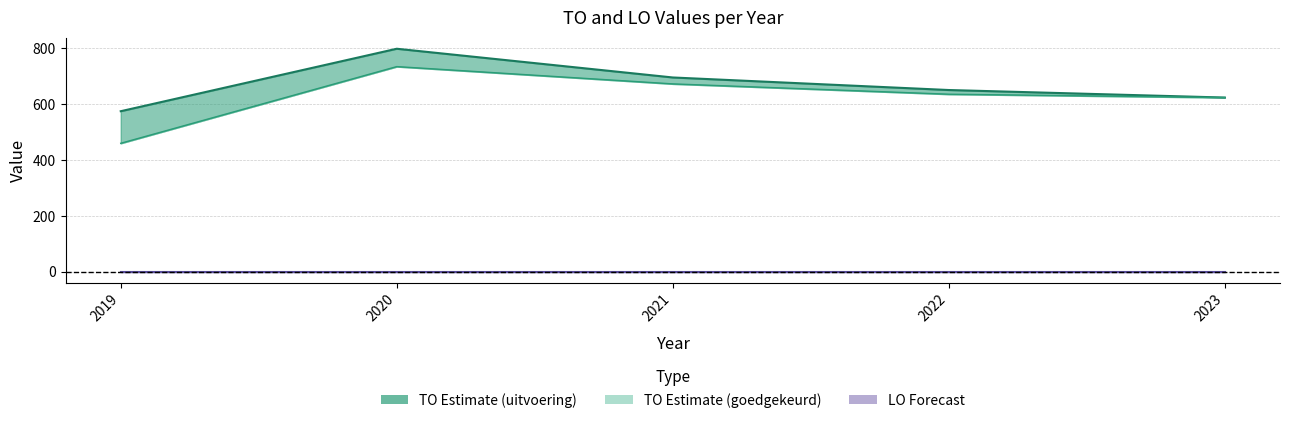

At which label is TO goedgekeurd closest to 597?

2023